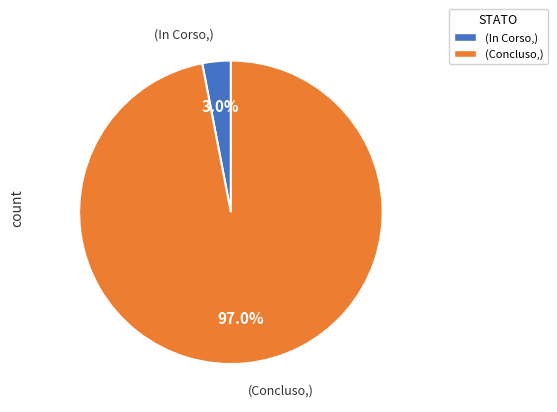

Does any single category account for the majority?

Yes